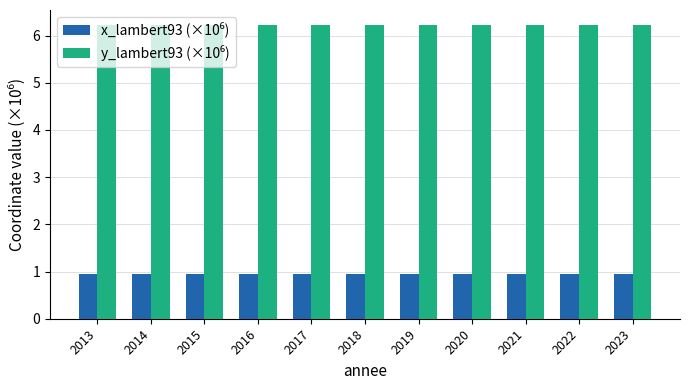

What is the spread (max minus min) of values at 2018?

5.3